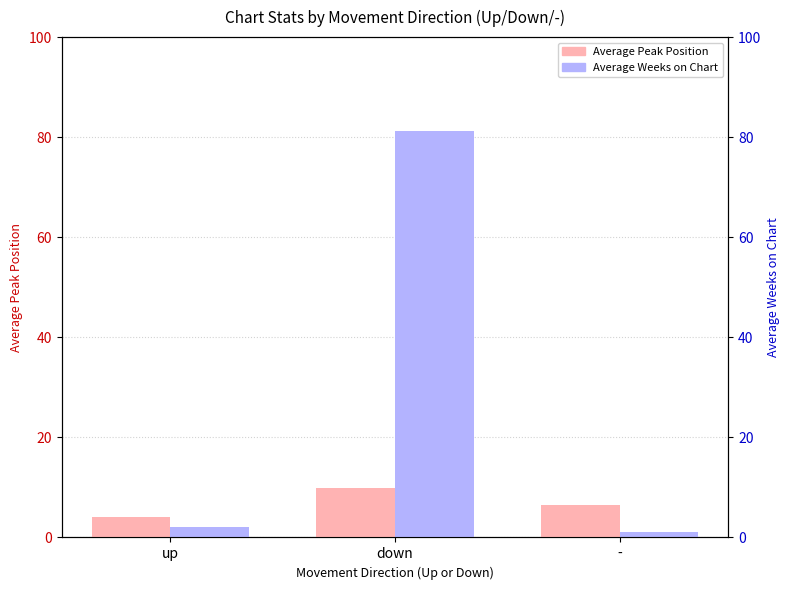

Which series has the largest total across all categories?

Average Weeks on Chart